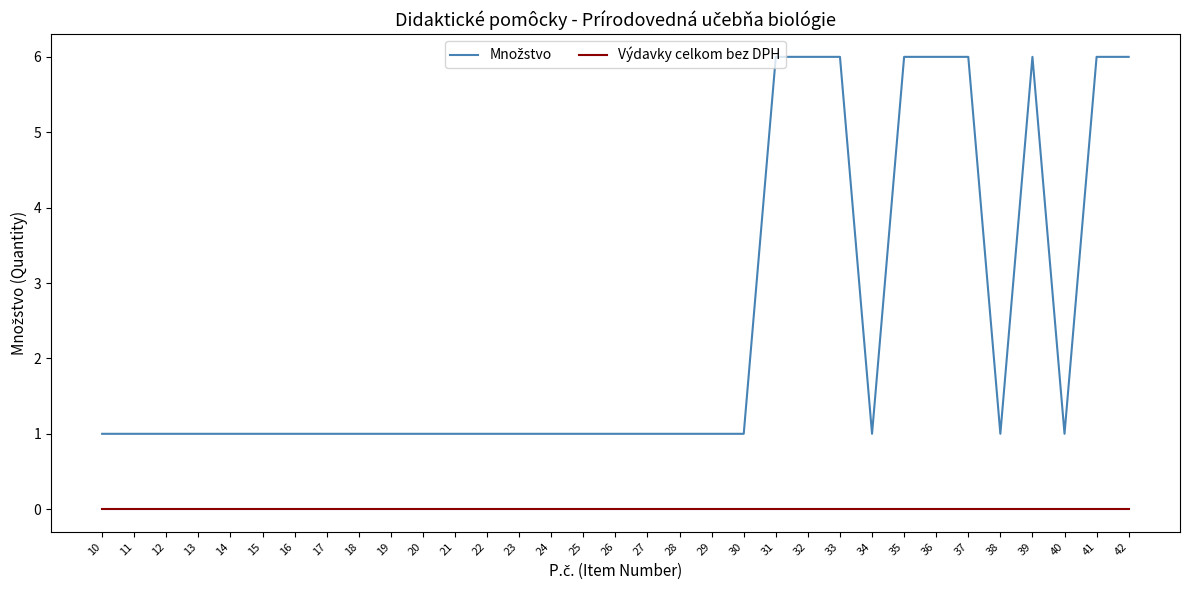

The value of Výdavky celkom bez DPH at 42 is 0. True or false?

True